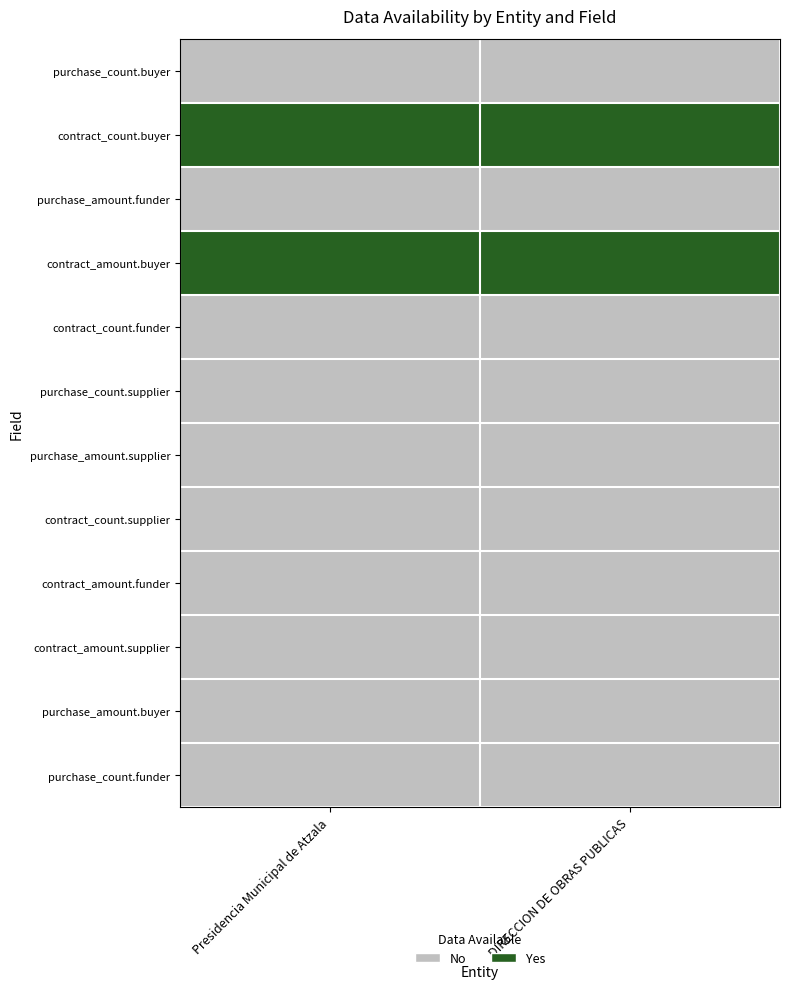

What is the total value across all series at DIRECCION DE OBRAS PUBLICAS?

2